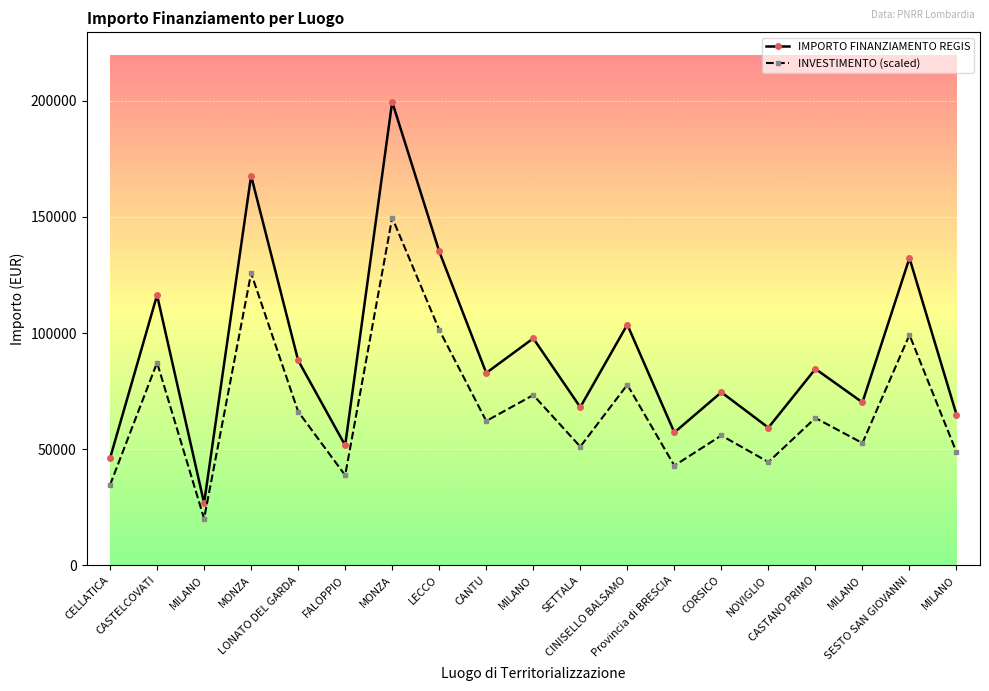

What are all the series names shown in the legend?

IMPORTO FINANZIAMENTO REGIS, INVESTIMENTO (scaled)